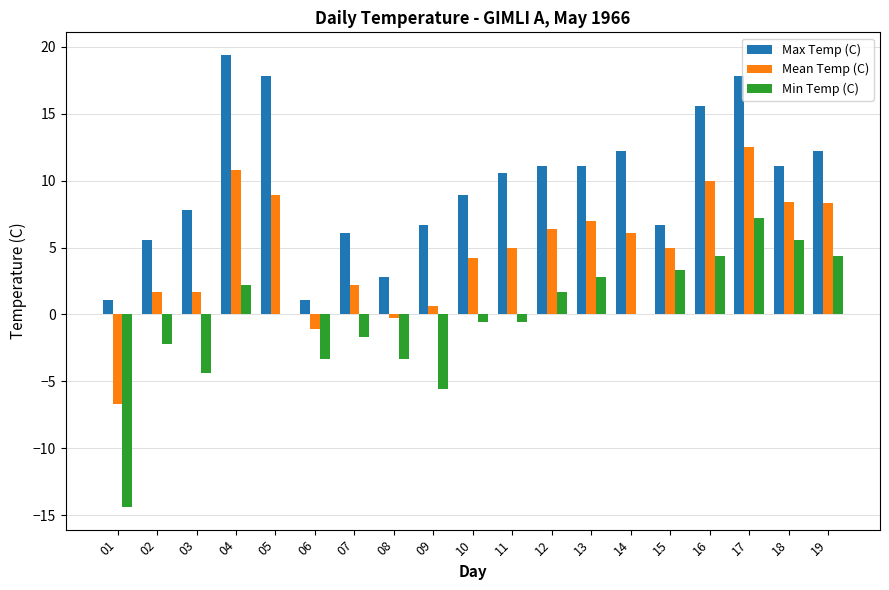

What is the greatest value displayed?

19.4